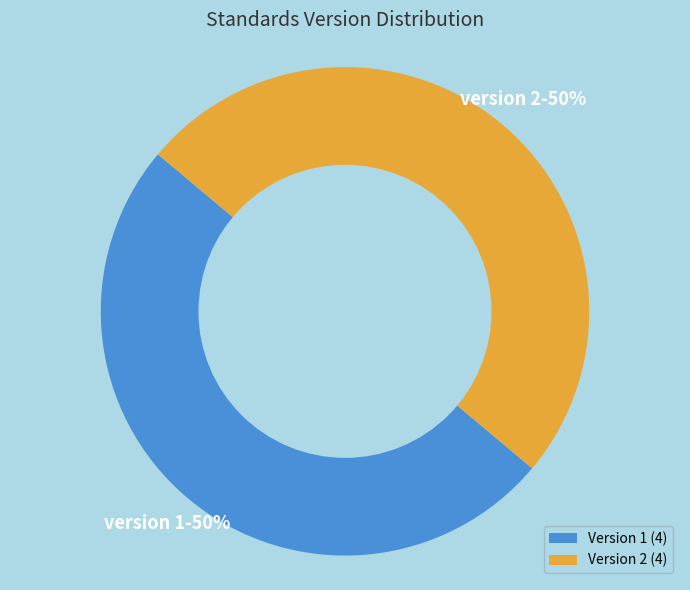

Is the sum of Version 1 (4) and Version 2 (4) greater than half?

Yes